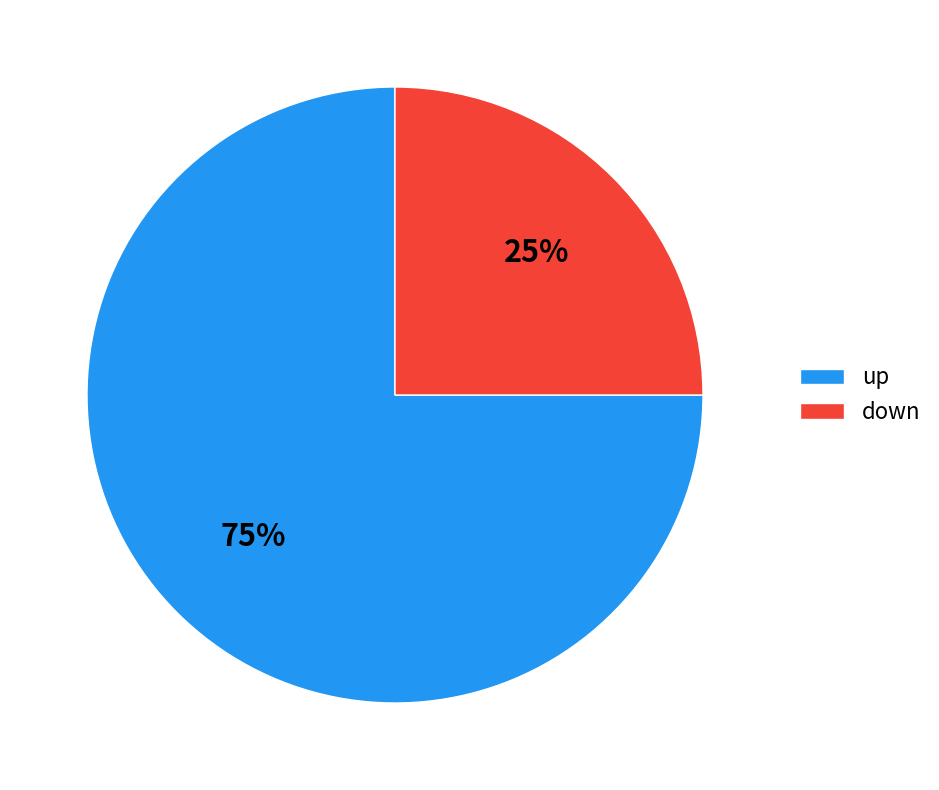

To the nearest percent, what is the combined percentage of down and up?

100%